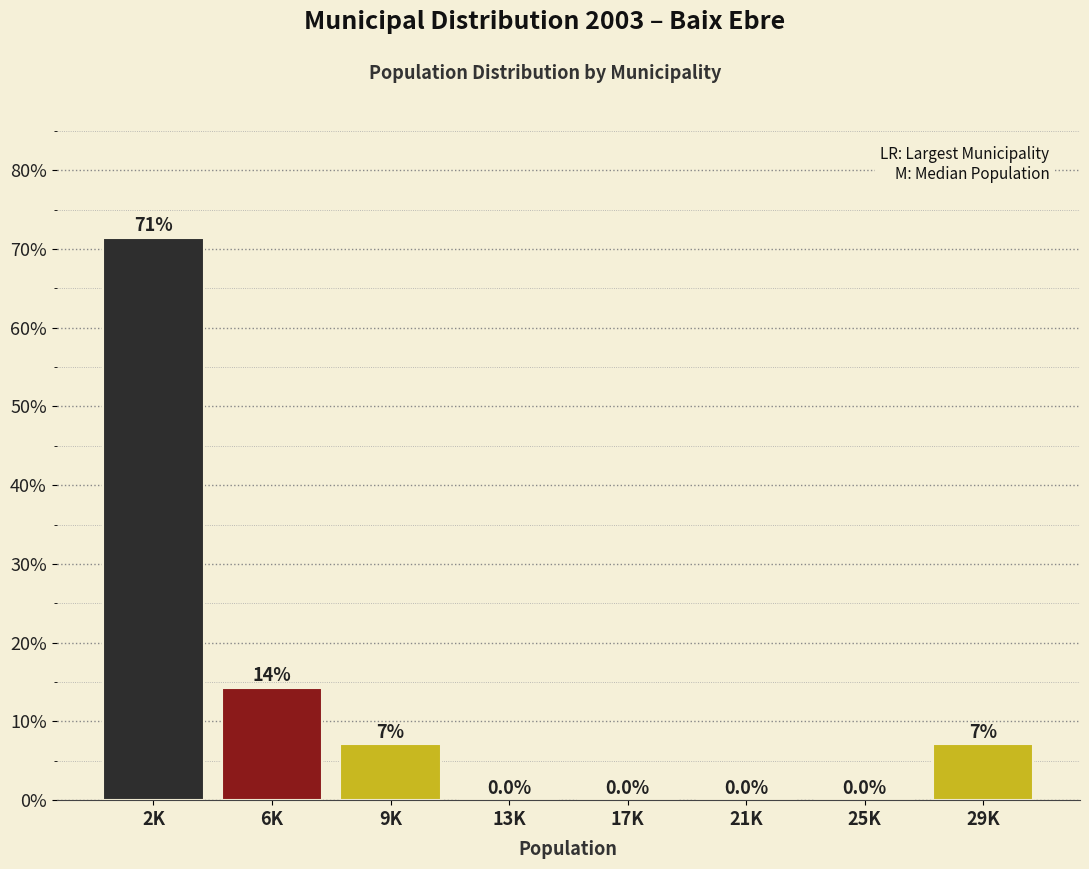

The value at 17K is -27.7. True or false?

False